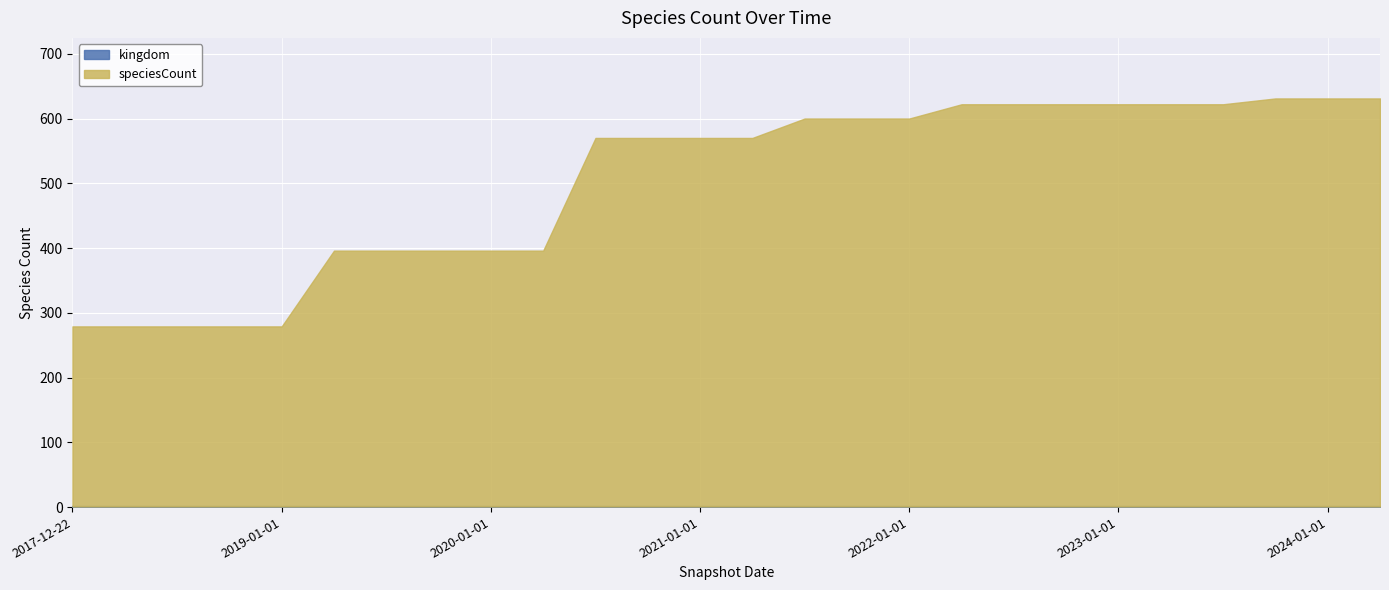

Is it true that kingdom equals 0 at 2022-04-01?

False